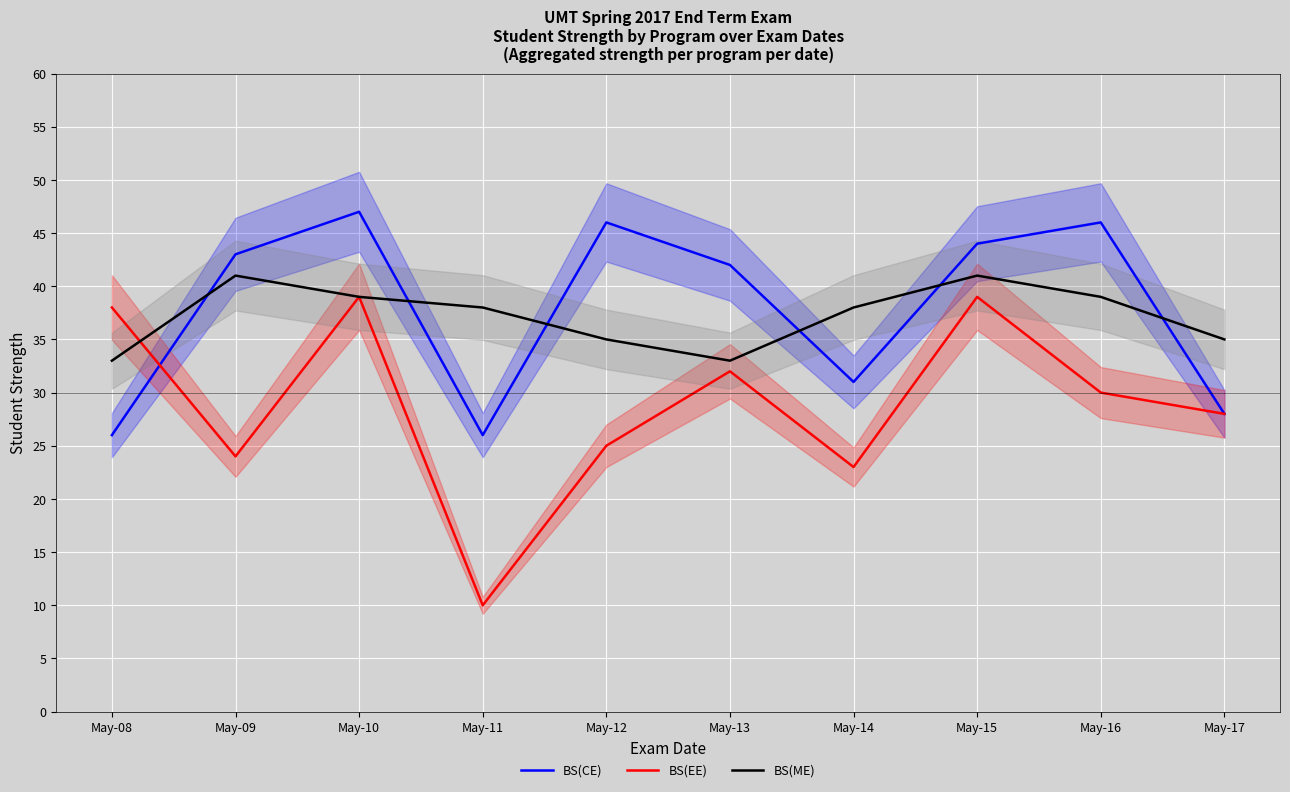

At which category does BS(EE) reach its first local valley?

May-09